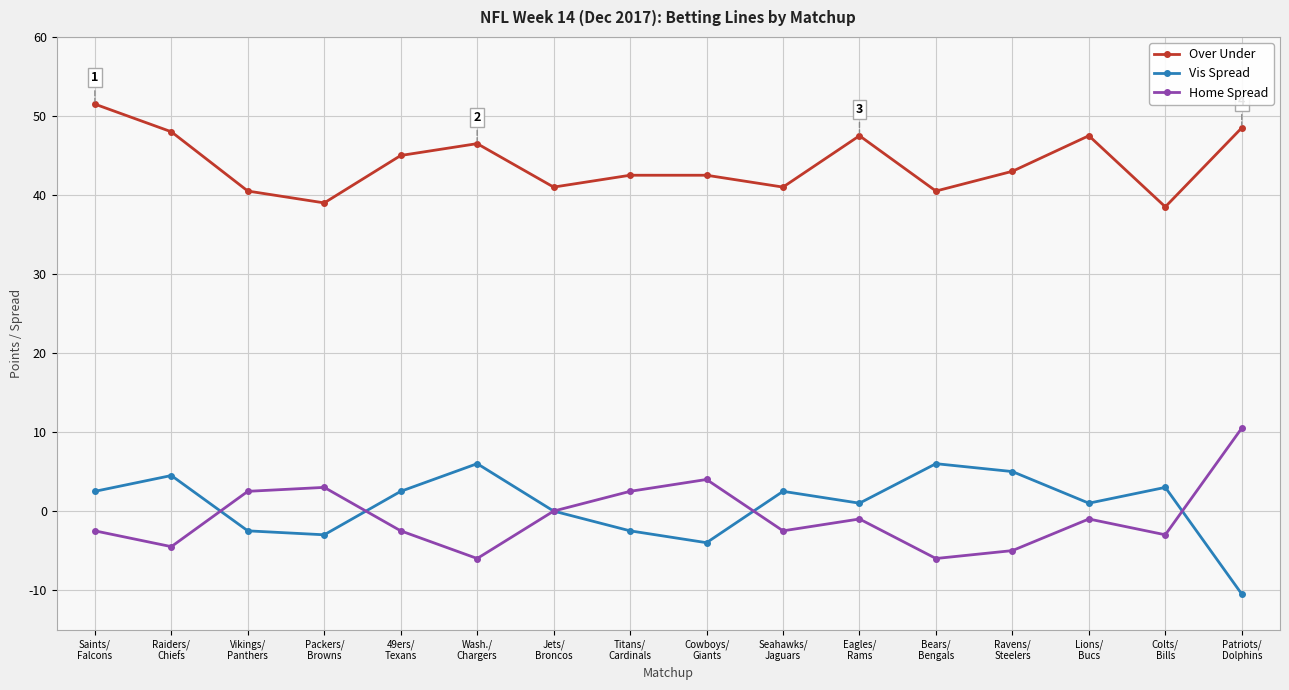

How many series are shown in this chart?

3